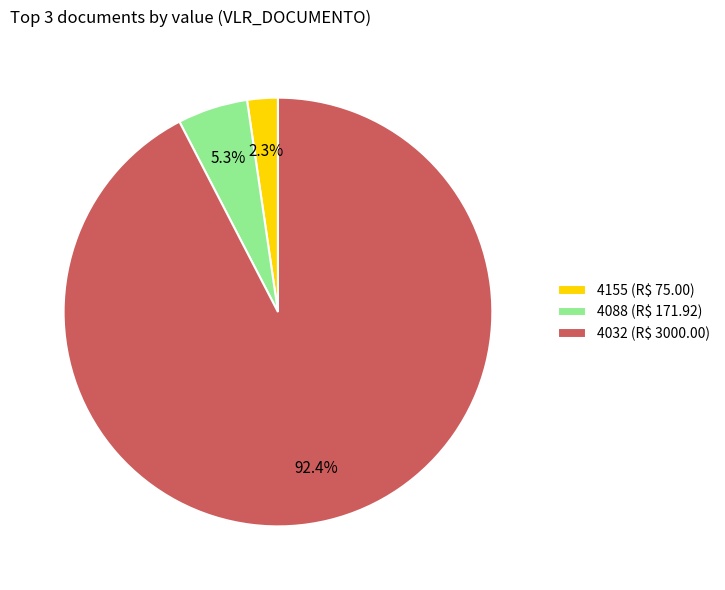

What is the majority slice?

4032